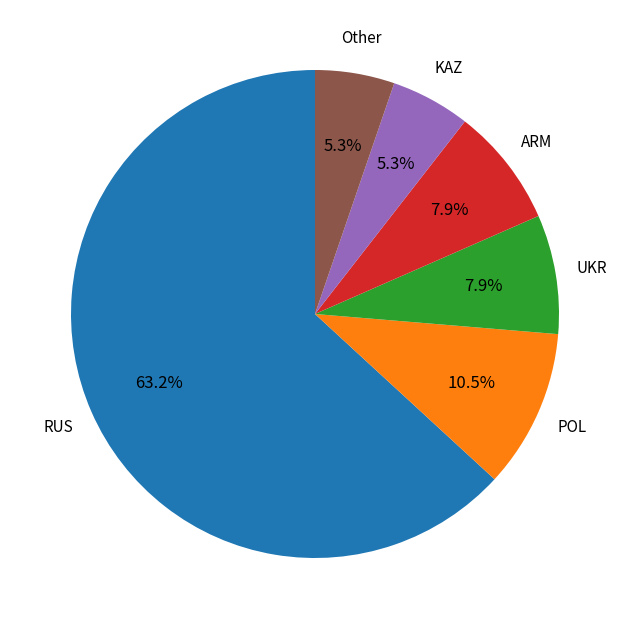

To the nearest percent, what is the difference between the largest and smallest slice percentages?

58%